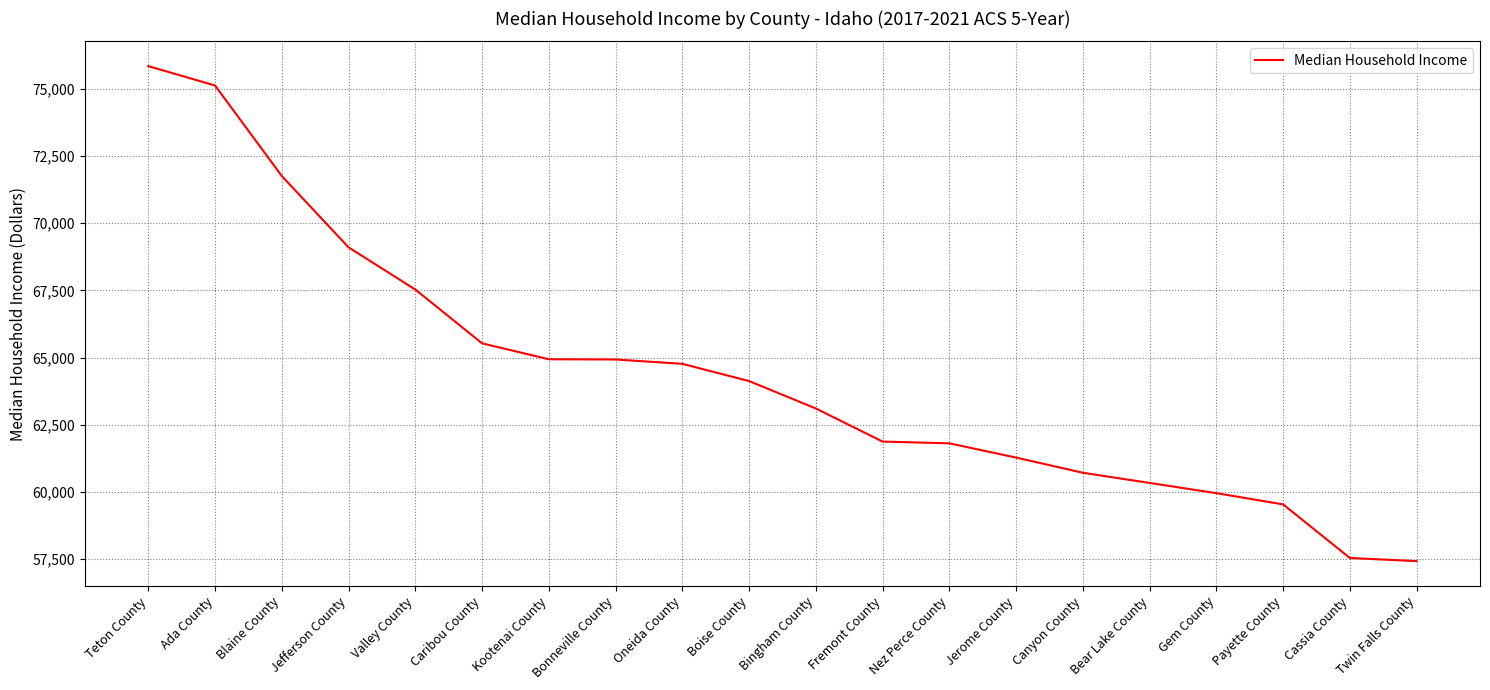

What is the difference between the maximum and minimum values?

18407